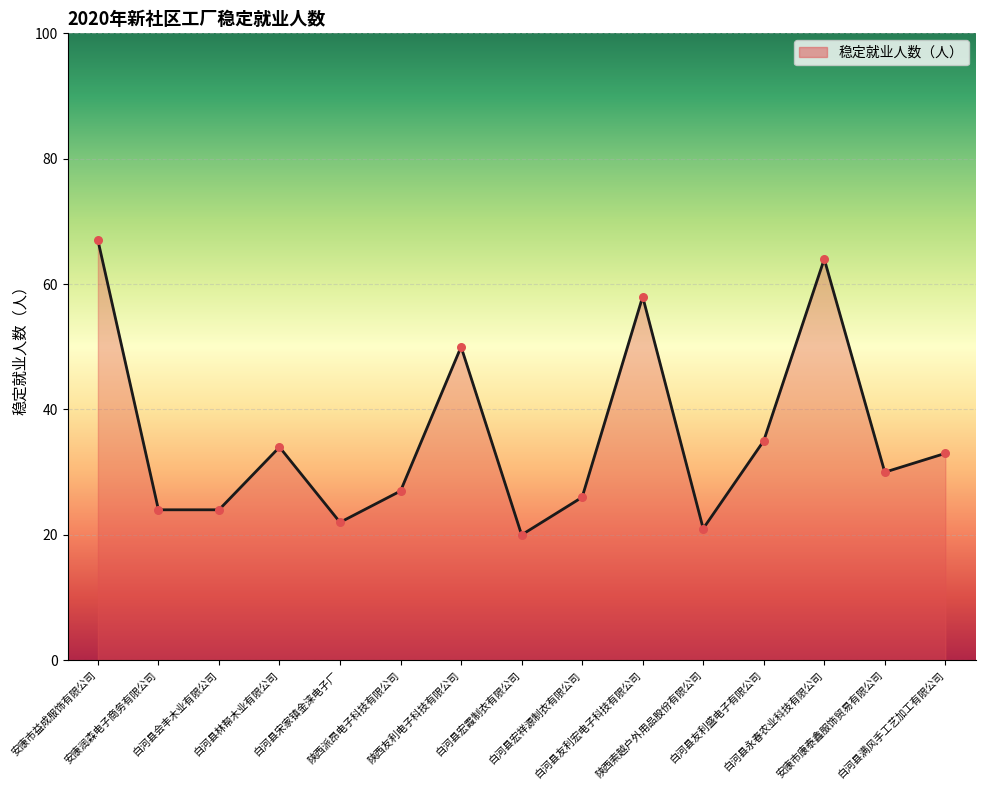

Approximately how many times larger is the value at 白河县林帮木业有限公司 compared to 陕西索越户外用品股份有限公司?

1.6